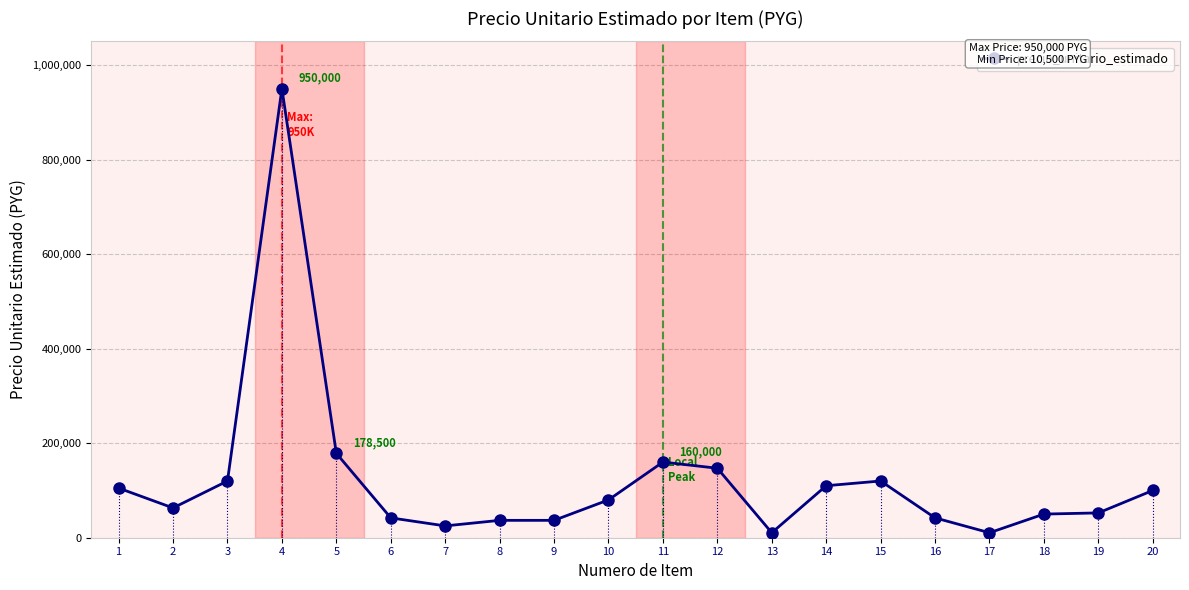

At which category does the data reach its first local valley?

2